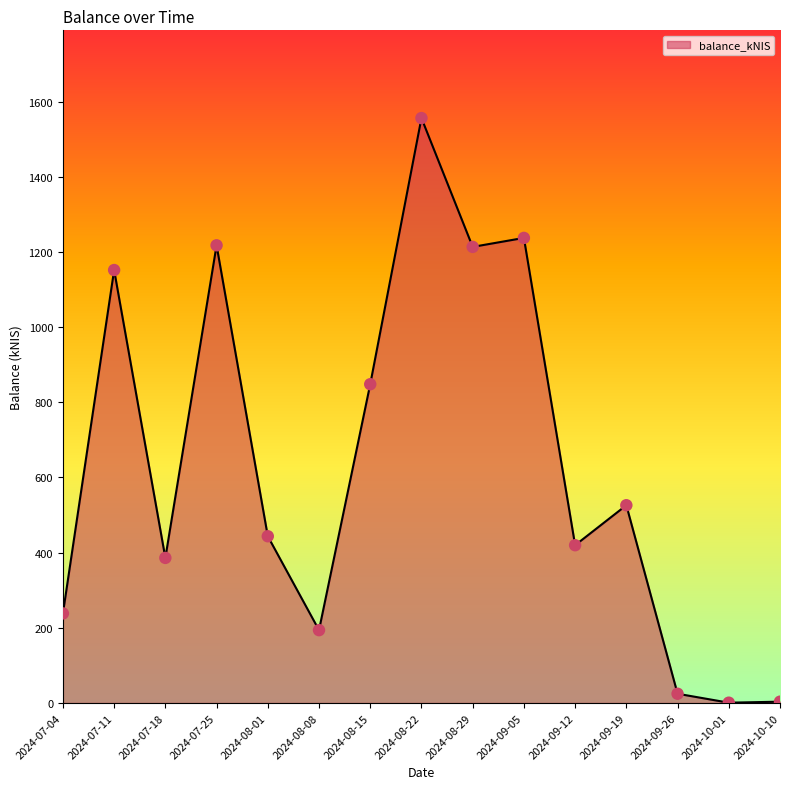

Between 2024-07-25 and 2024-09-26, which is larger?

2024-07-25